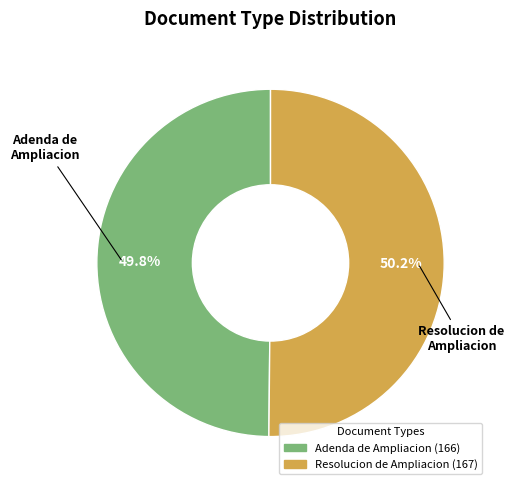

The Resolucion de Ampliacion slice represents 50% of the pie. True or false?

True